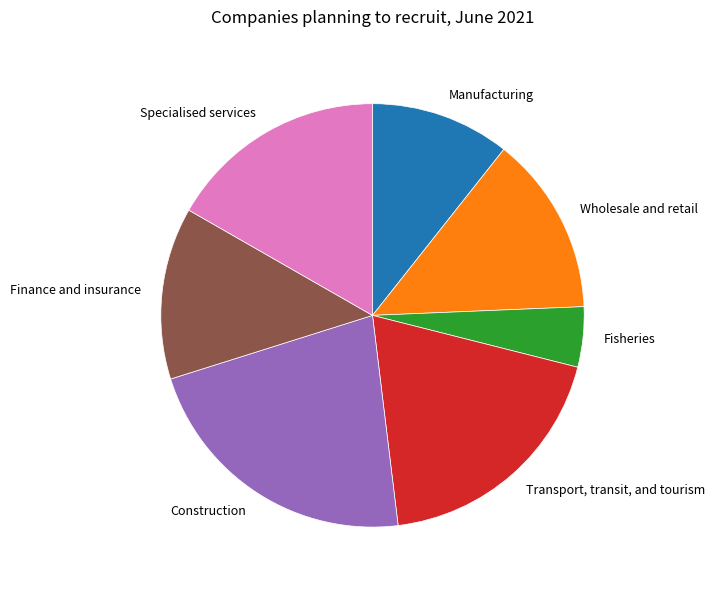

What is the largest slice in the pie chart?

Construction